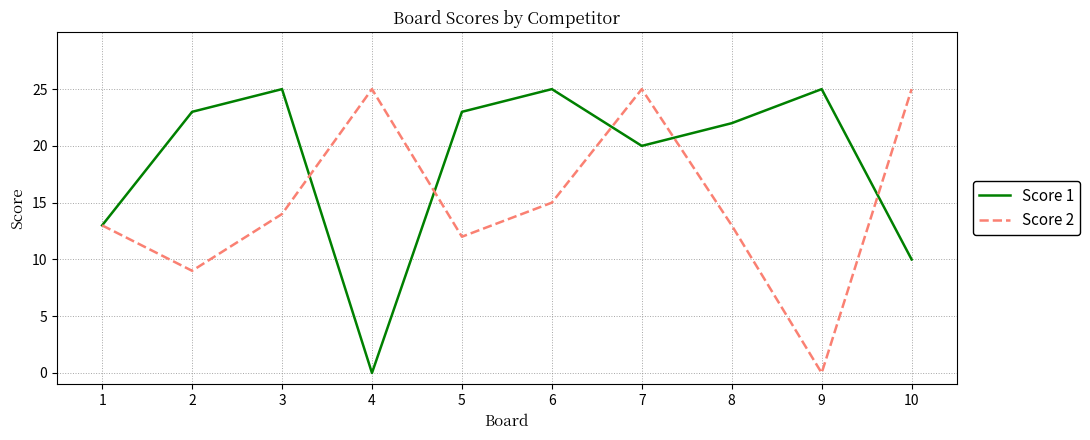

What are all the series names shown in the legend?

Score 1, Score 2